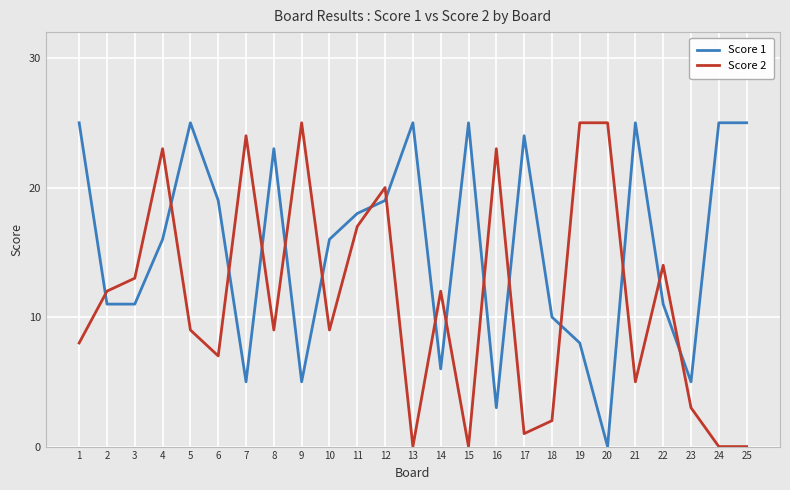

Where is the first local minimum for Score 2?

6